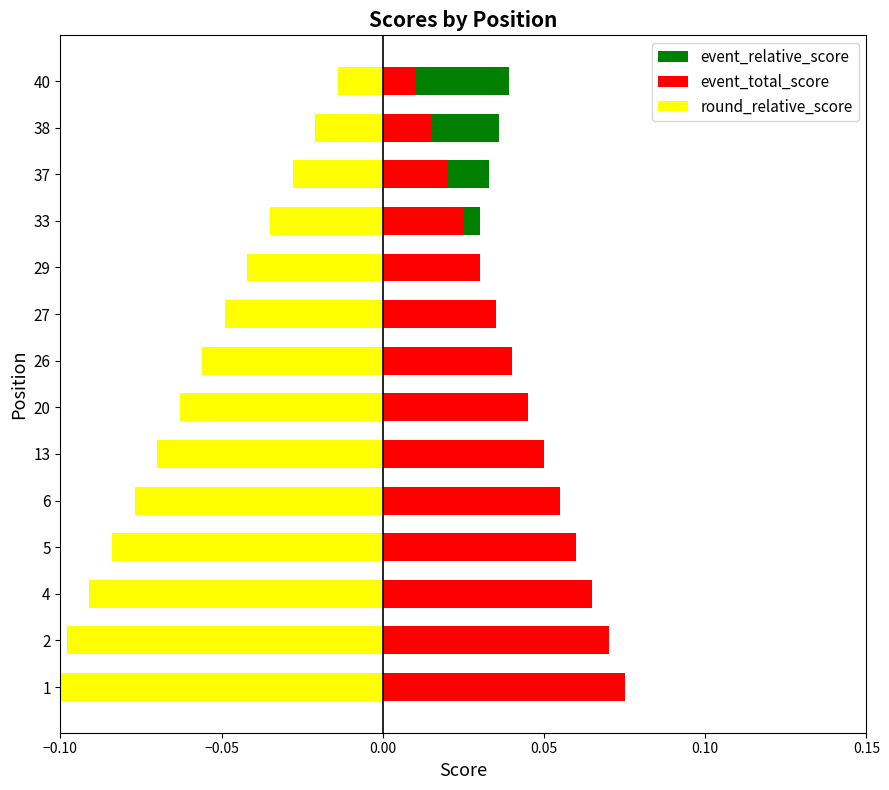

Read the round_relative_score value at 4.

-0.1